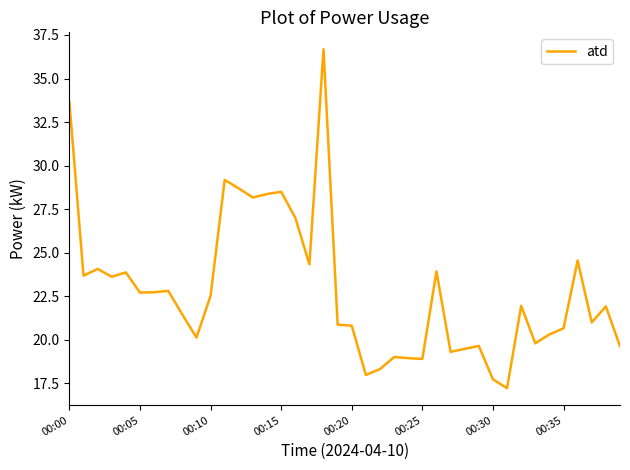

What is the difference between the maximum and minimum values?

19.5